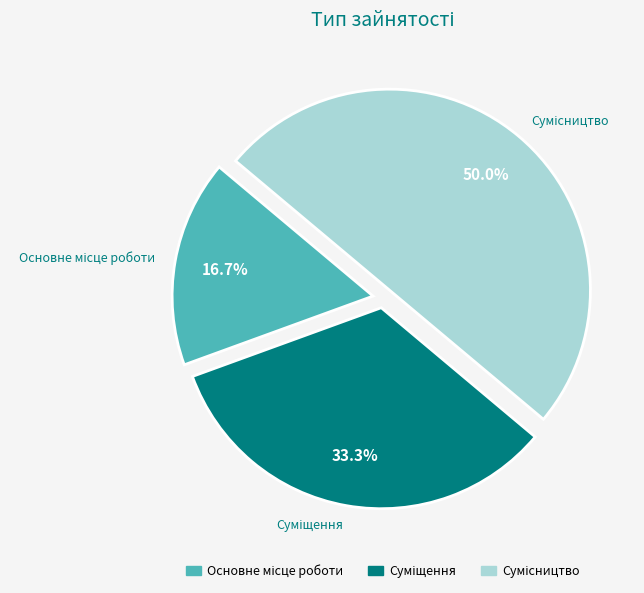

Count the number of slices in the pie.

3